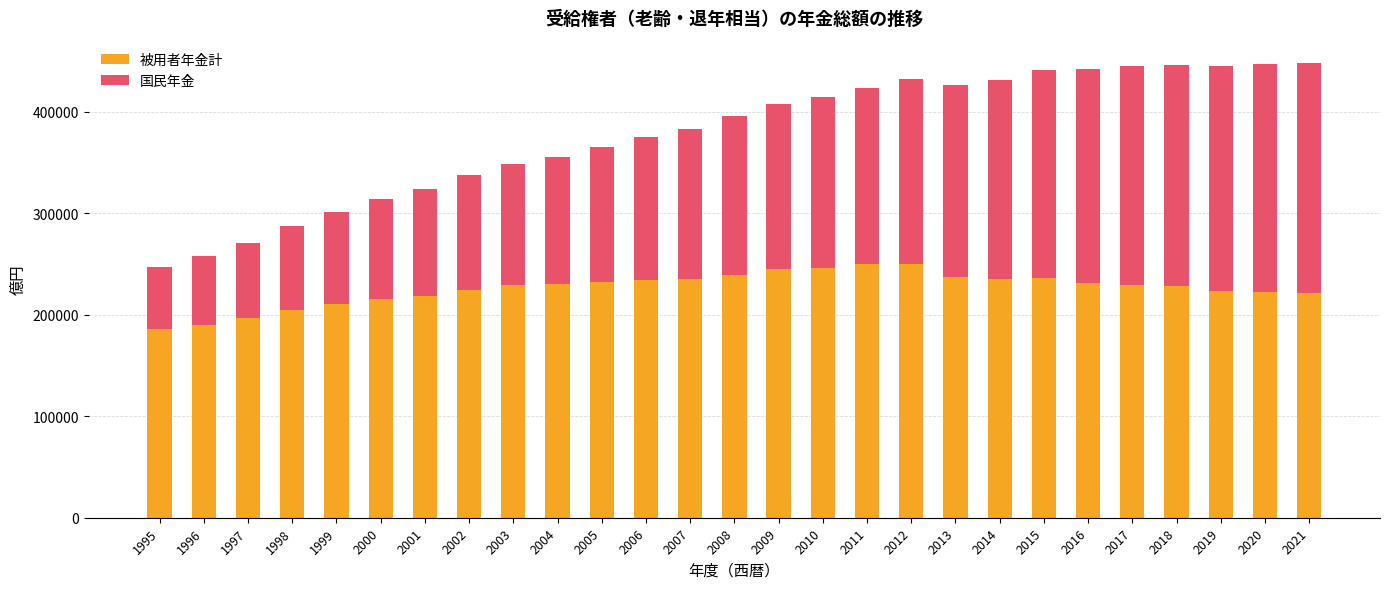

How many bars are there in total?

27